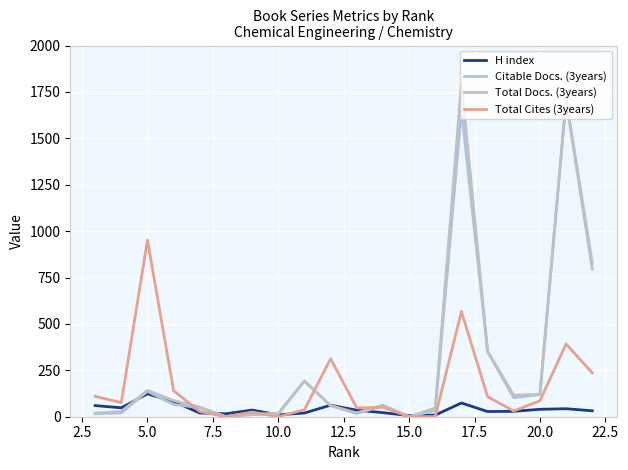

List the series in order of their peak value, highest first.

Total Docs. (3years), Citable Docs. (3years), Total Cites (3years), H index